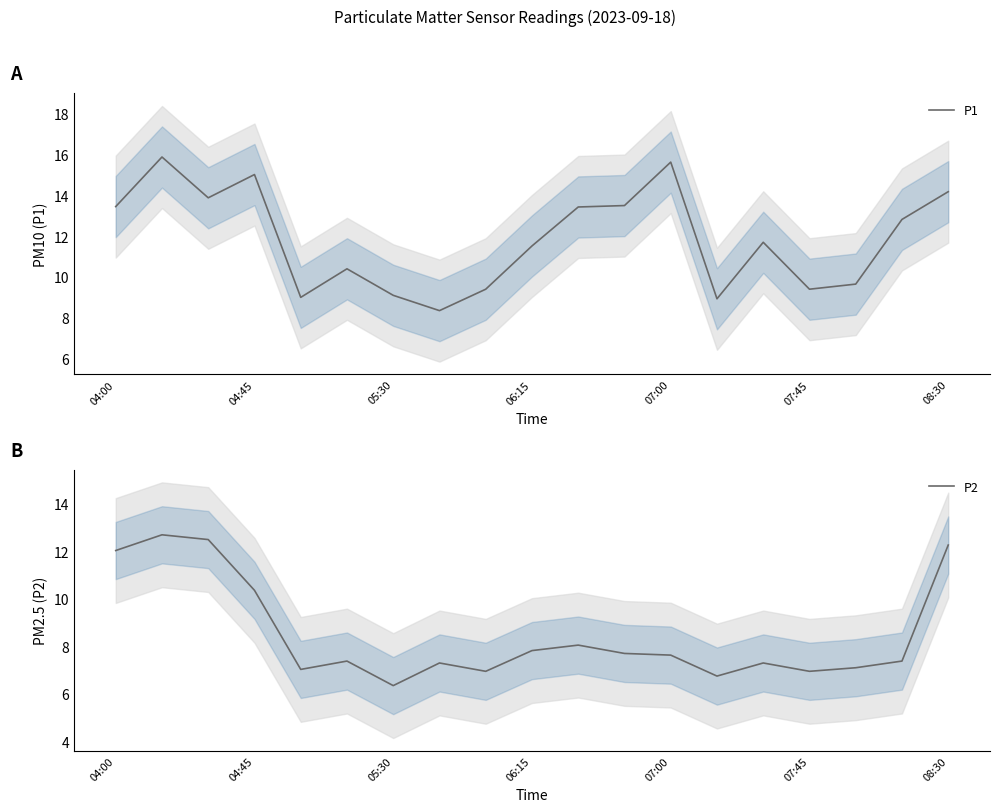

Is the value of P2 at 11 greater than the value of P1 at 8?

No